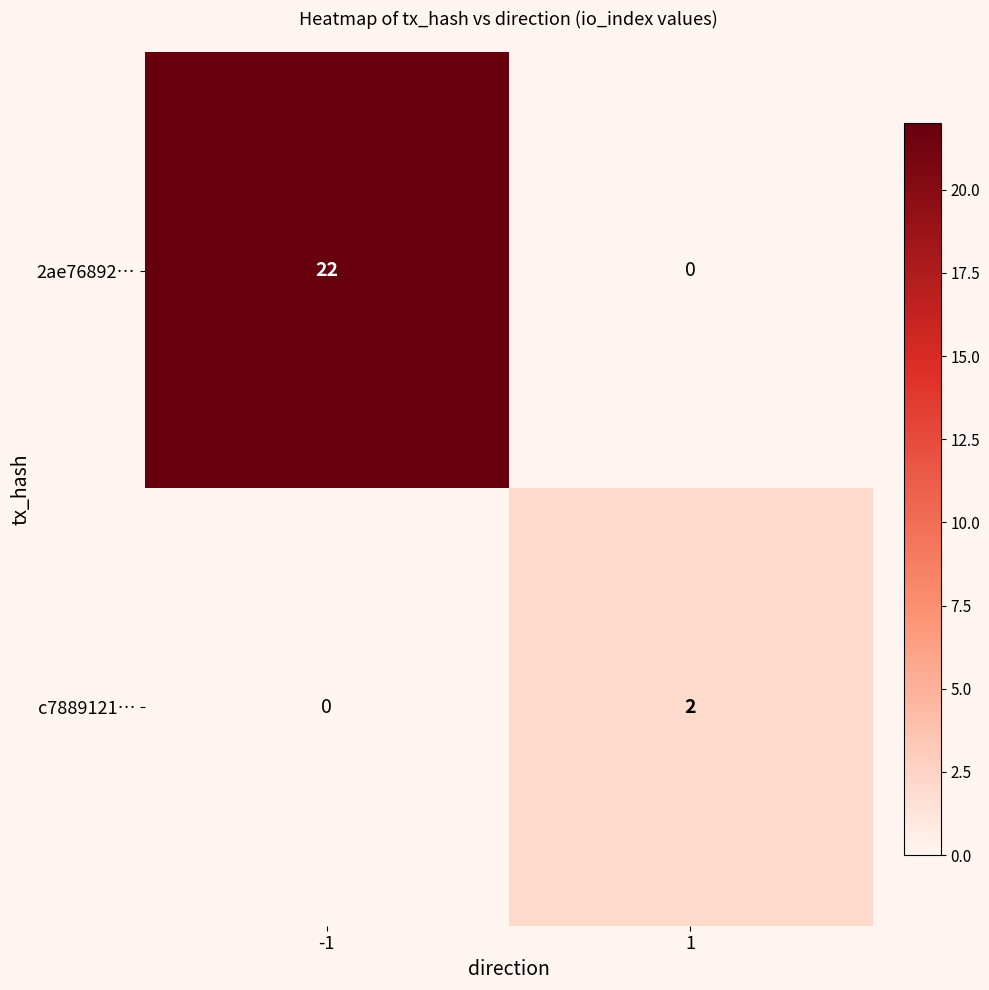

The c7889121… series shows 3 at 1. True or false?

False